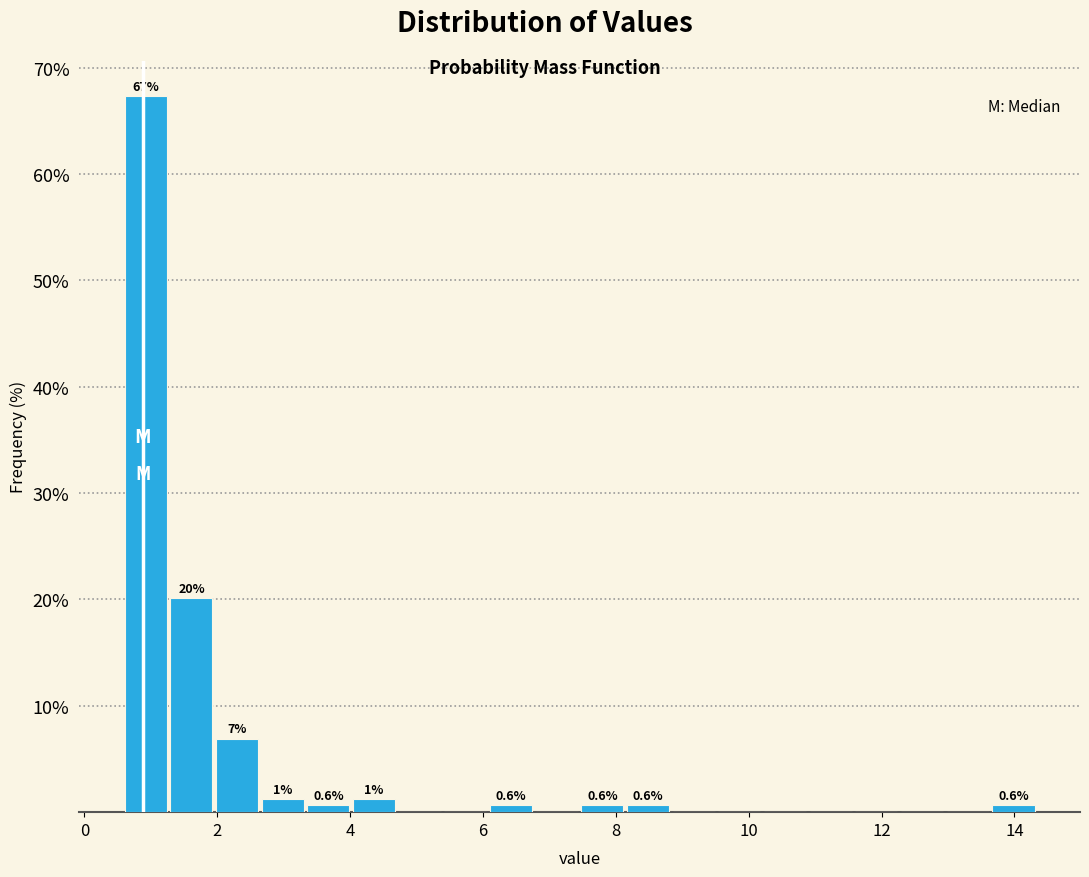

Around what value on the x-axis is the tallest bar? Give the approximate position of its centre, as read against the axis.

1.0